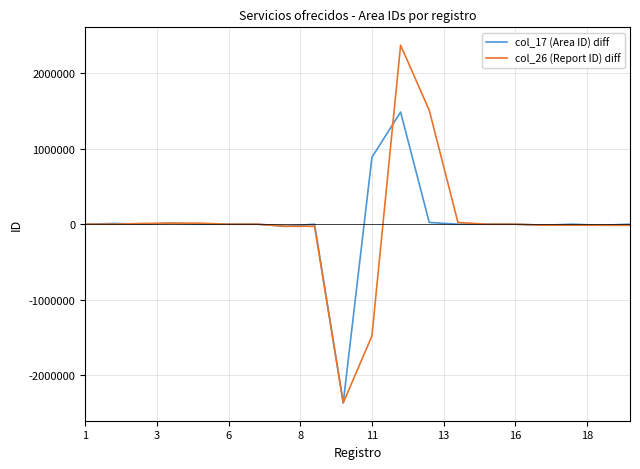

What is the smallest value displayed?

-2364814